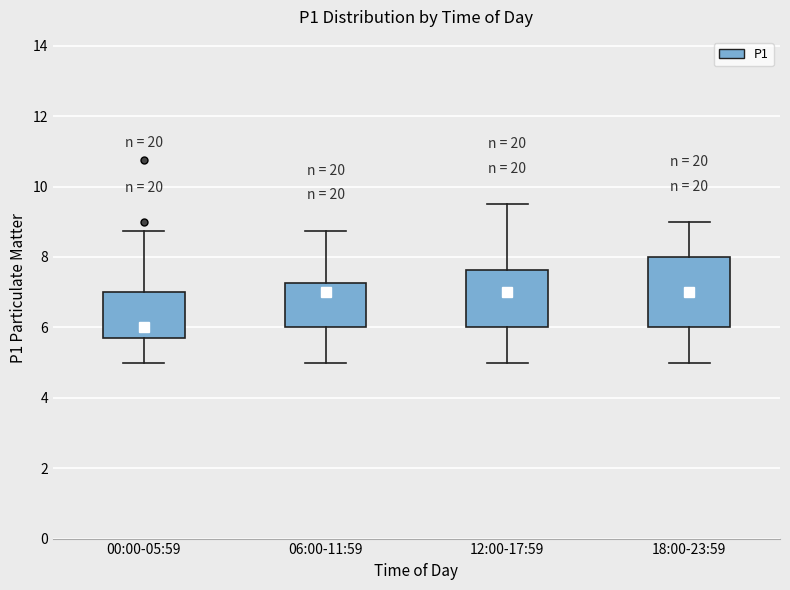

Which box is the tallest, from its lower edge to its upper edge?

18:00-23:59